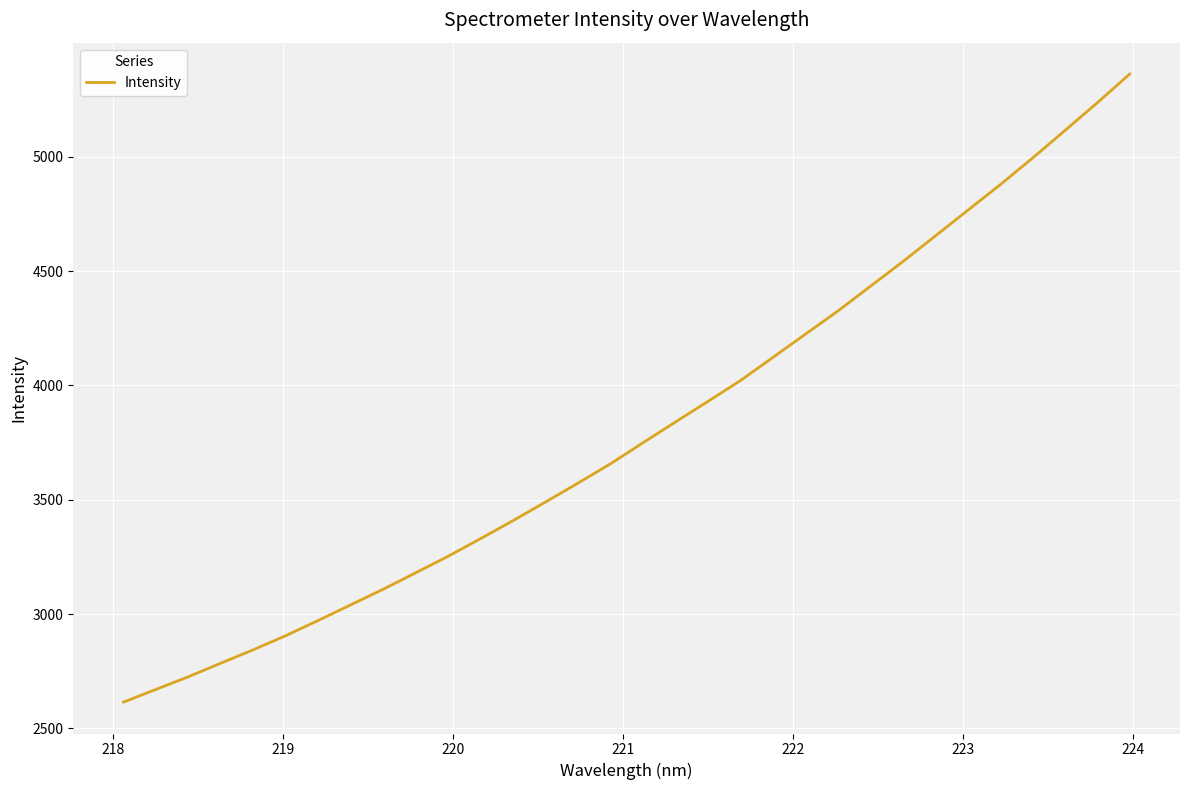

Reading right to left, what are all the values shown in this chart?

5361.3	5235.9	5114.1	4993.6	4876.9	4765.1	4652.8	4540.8	4432.9	4325.2	4224.0	4122.6	4021.2	3930.3	3840.5	3749.6	3657.7	3573.3	3490.8	3409.3	3330.6	3253.4	3181.0	3109.1	3040.9	2972.7	2906.0	2844.4	2785.8	2726.1	2670.8	2615.0